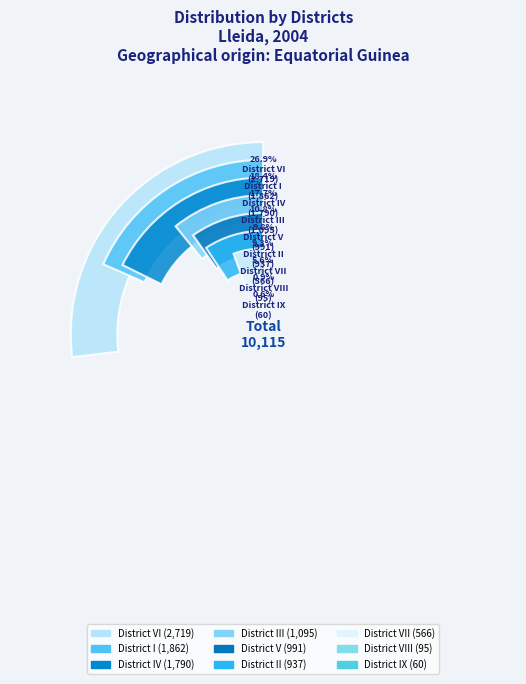

Approximately how many times larger is the value at District VI compared to District IV?

1.5